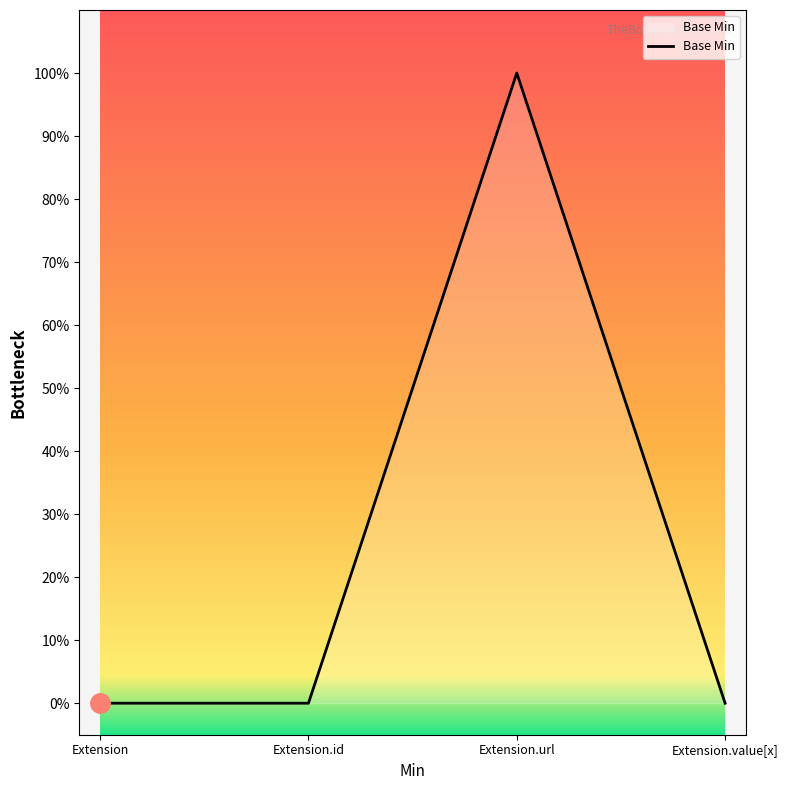

Does the chart have visible grid lines?

No